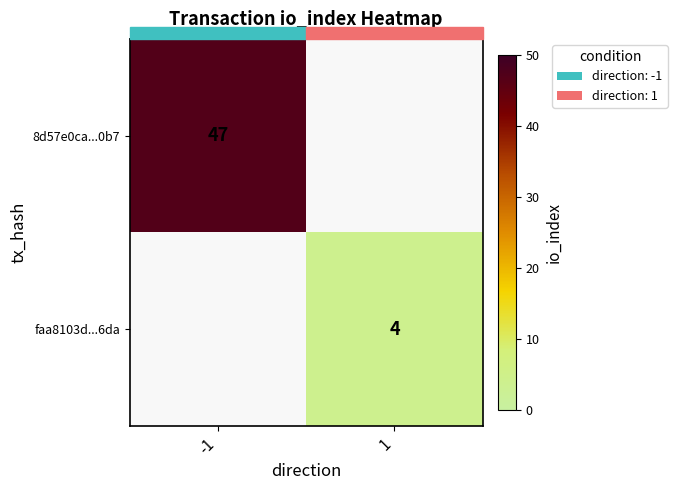

True or false: 8d57e0ca...0b7 has a value of 32 at -1.

False